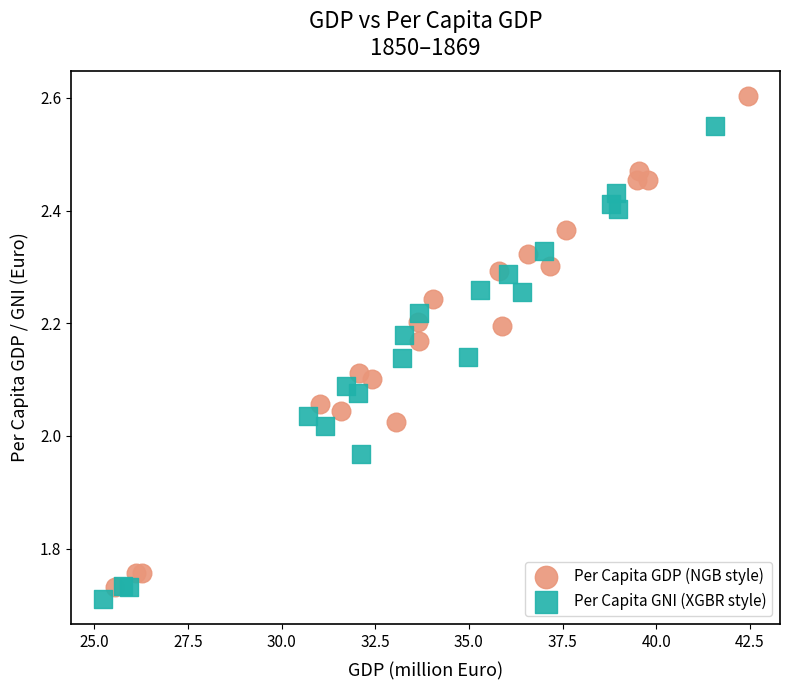

What are all the series names shown in the legend?

Per Capita GDP (NGB style), Per Capita GNI (XGBR style)